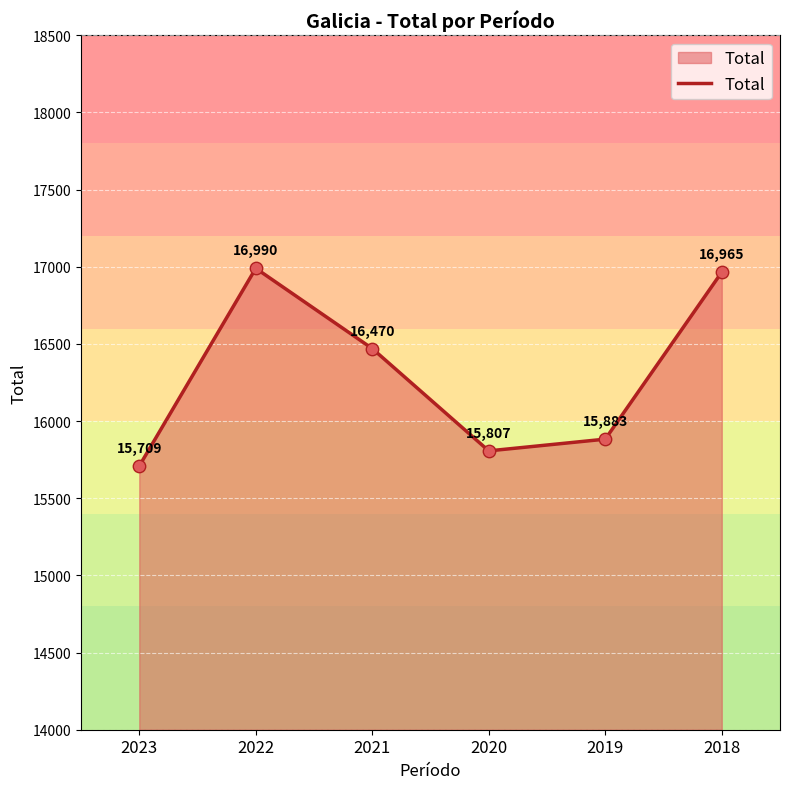

What is the change in value from 2023 to 2019?

+174